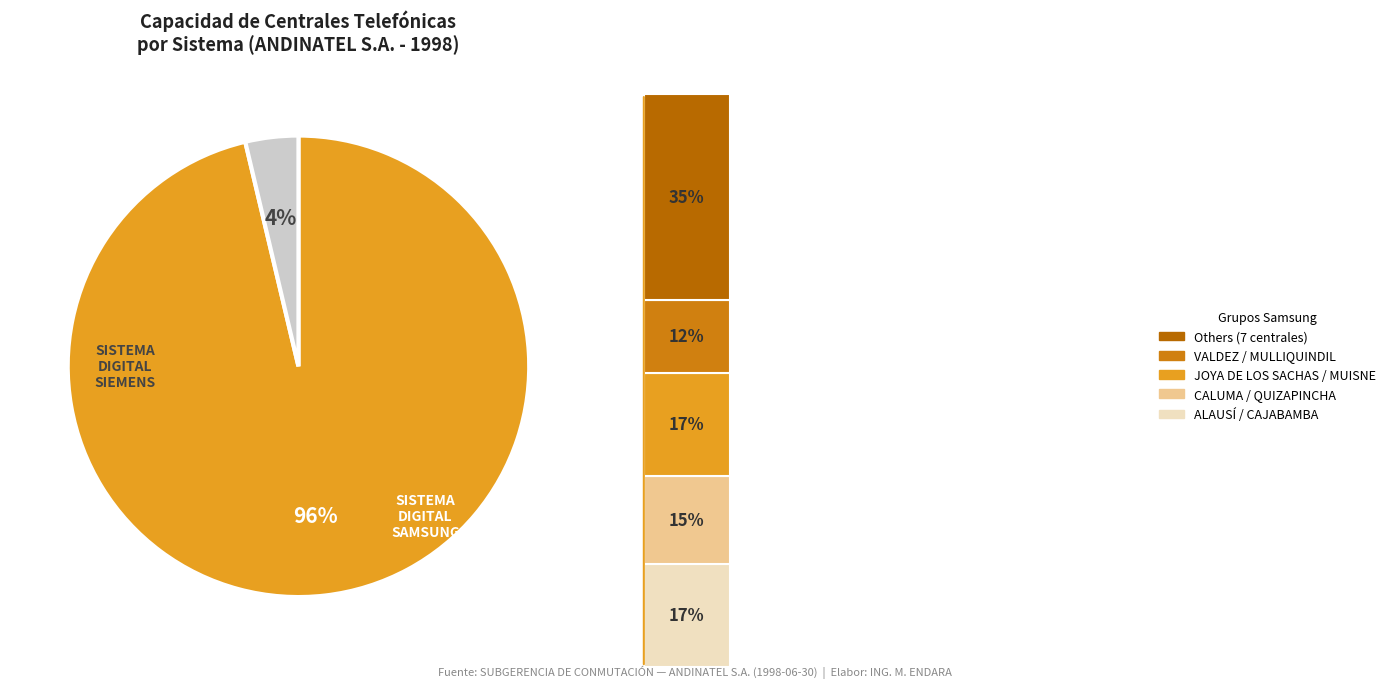

How many segments does this pie chart have?

2